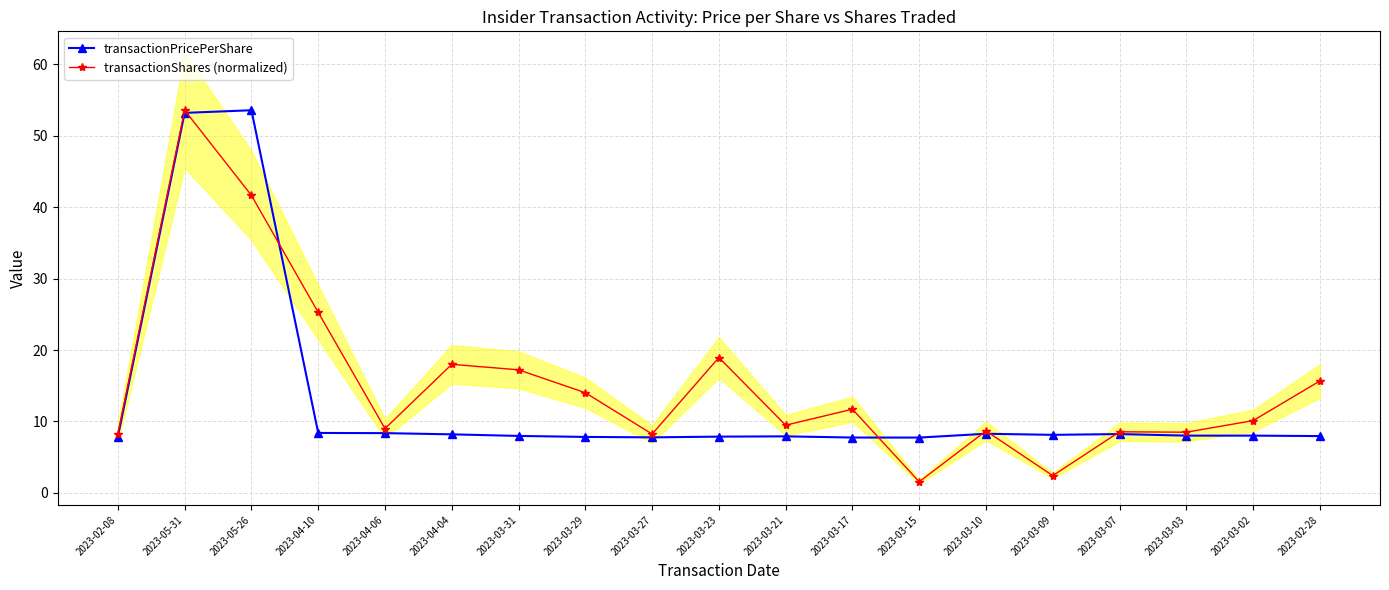

Count the number of data series in this chart.

2